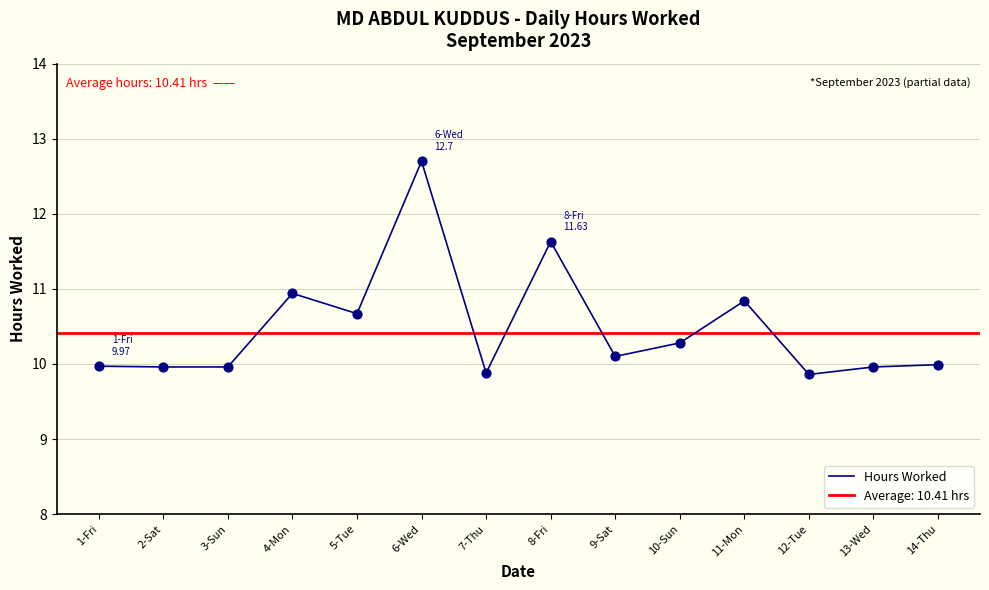

Between 5-Tue and 4-Mon, which is larger?

4-Mon